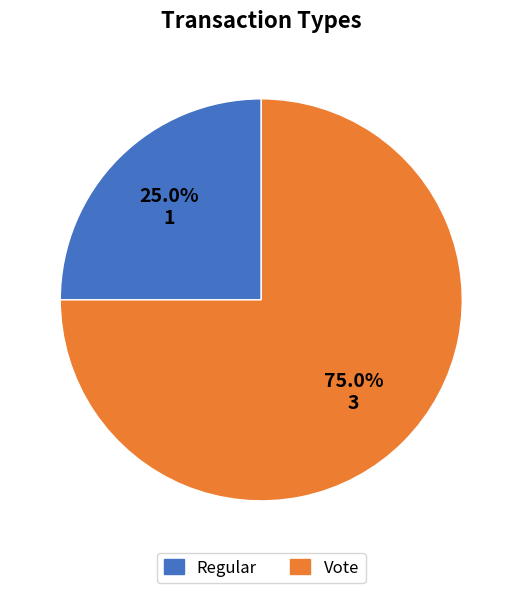

Rank the categories by value from lowest to highest.

Regular, Vote